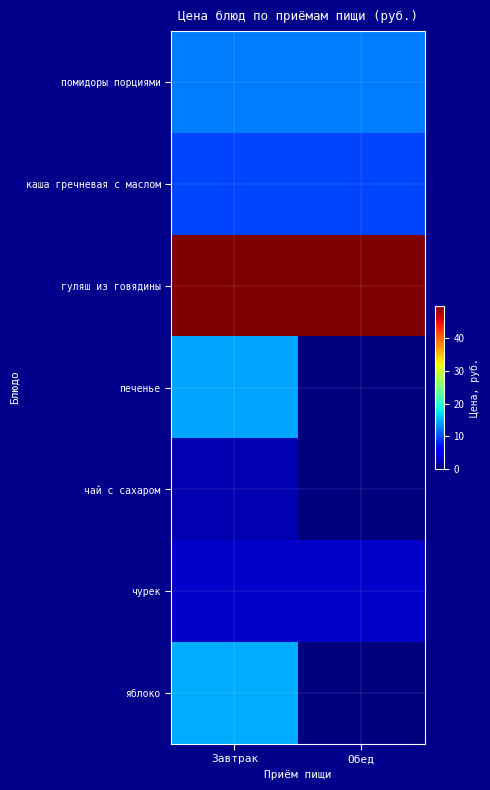

Rank the series by their maximum value, from lowest to highest.

чай с сахаром, чурек, каша гречневая с маслом, помидоры порциями, печенье, яблоко, гуляш из говядины